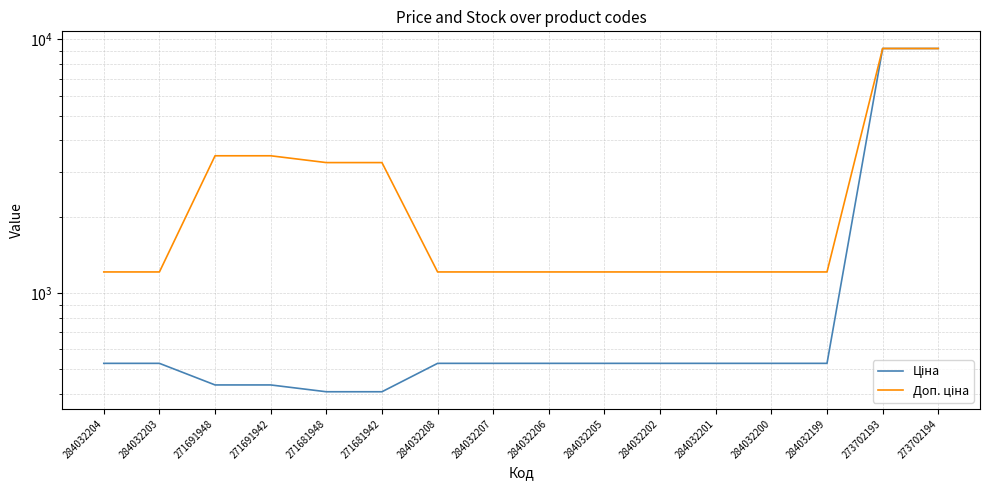

Which series has the widest spread of values?

Ціна